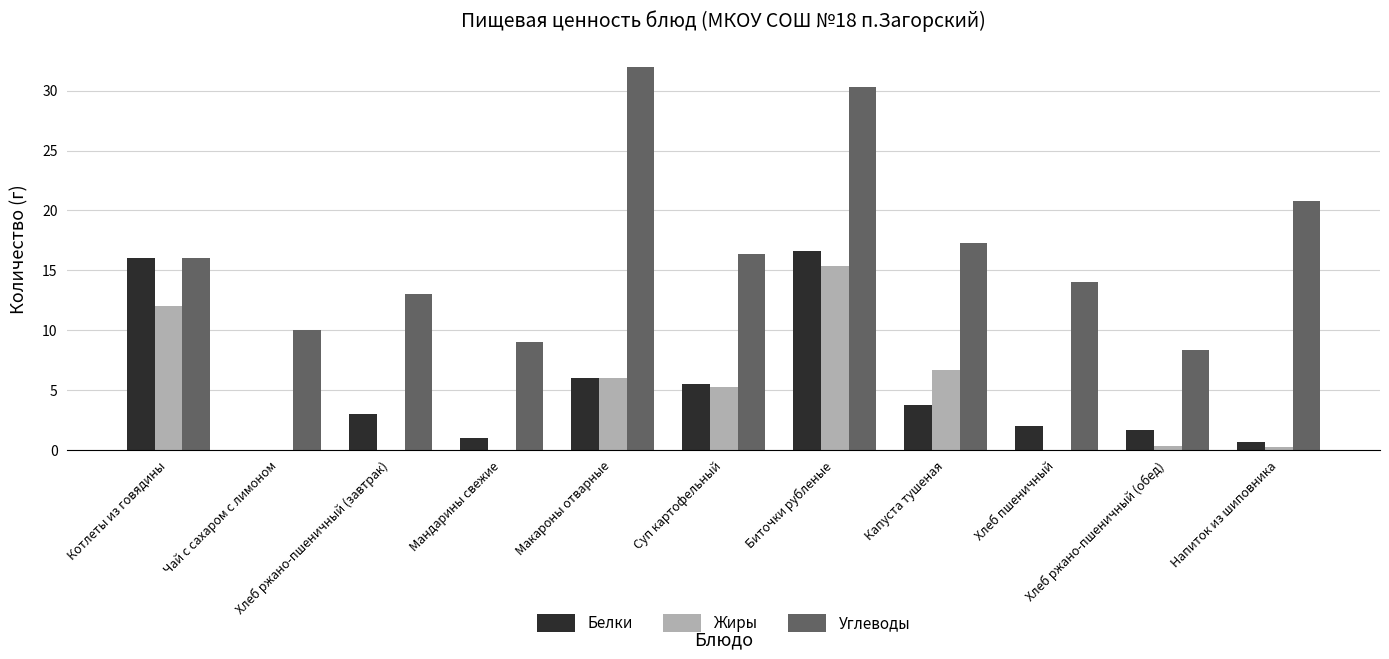

What is the maximum value shown in the chart?

32.0